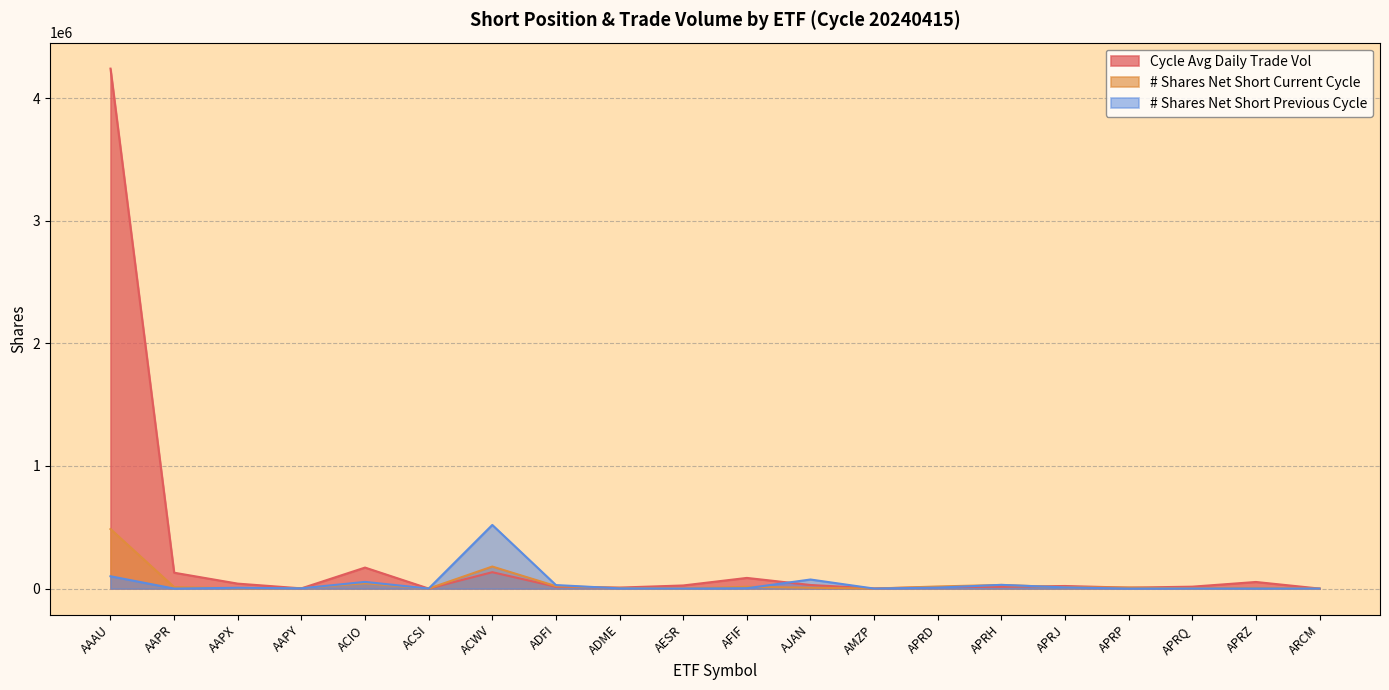

What is the minimum value for Cycle Avg Daily Trade Vol?

120